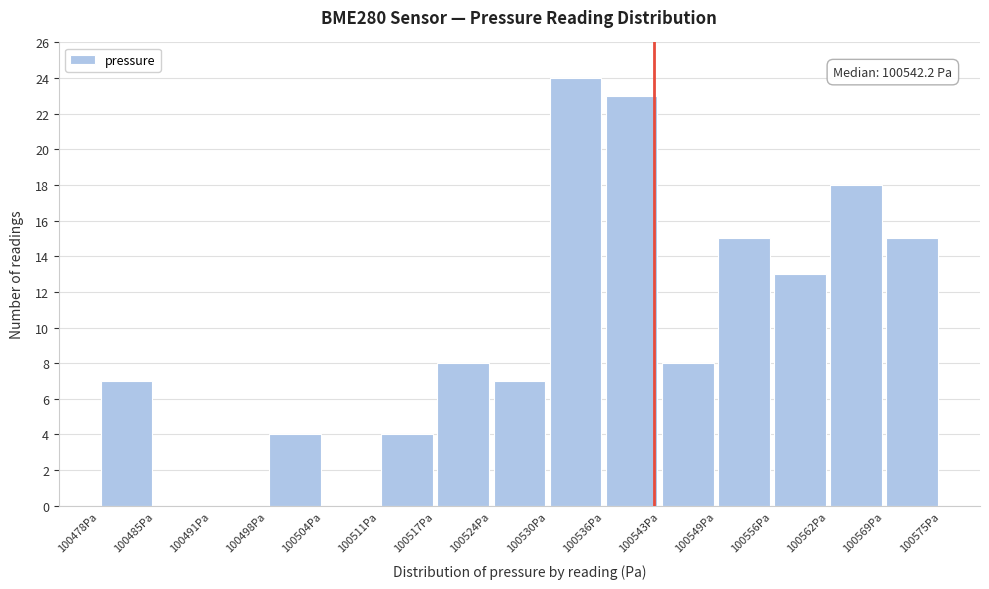

Which range on the x-axis has the tallest bar?

100530 to 100536